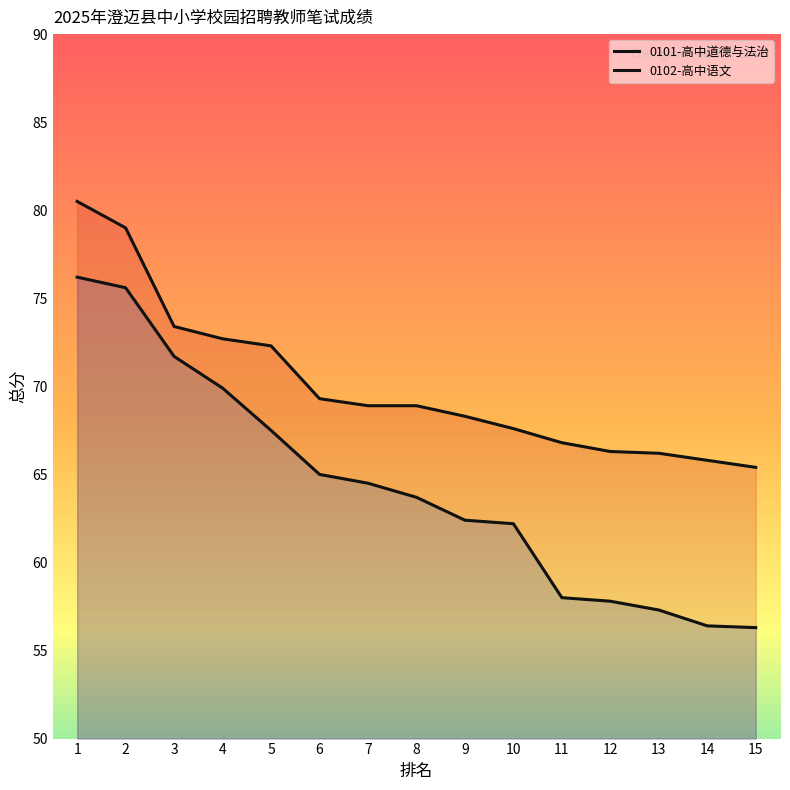

Is it true that 0101-高中道德与法治 equals 43.7 at 2?

False